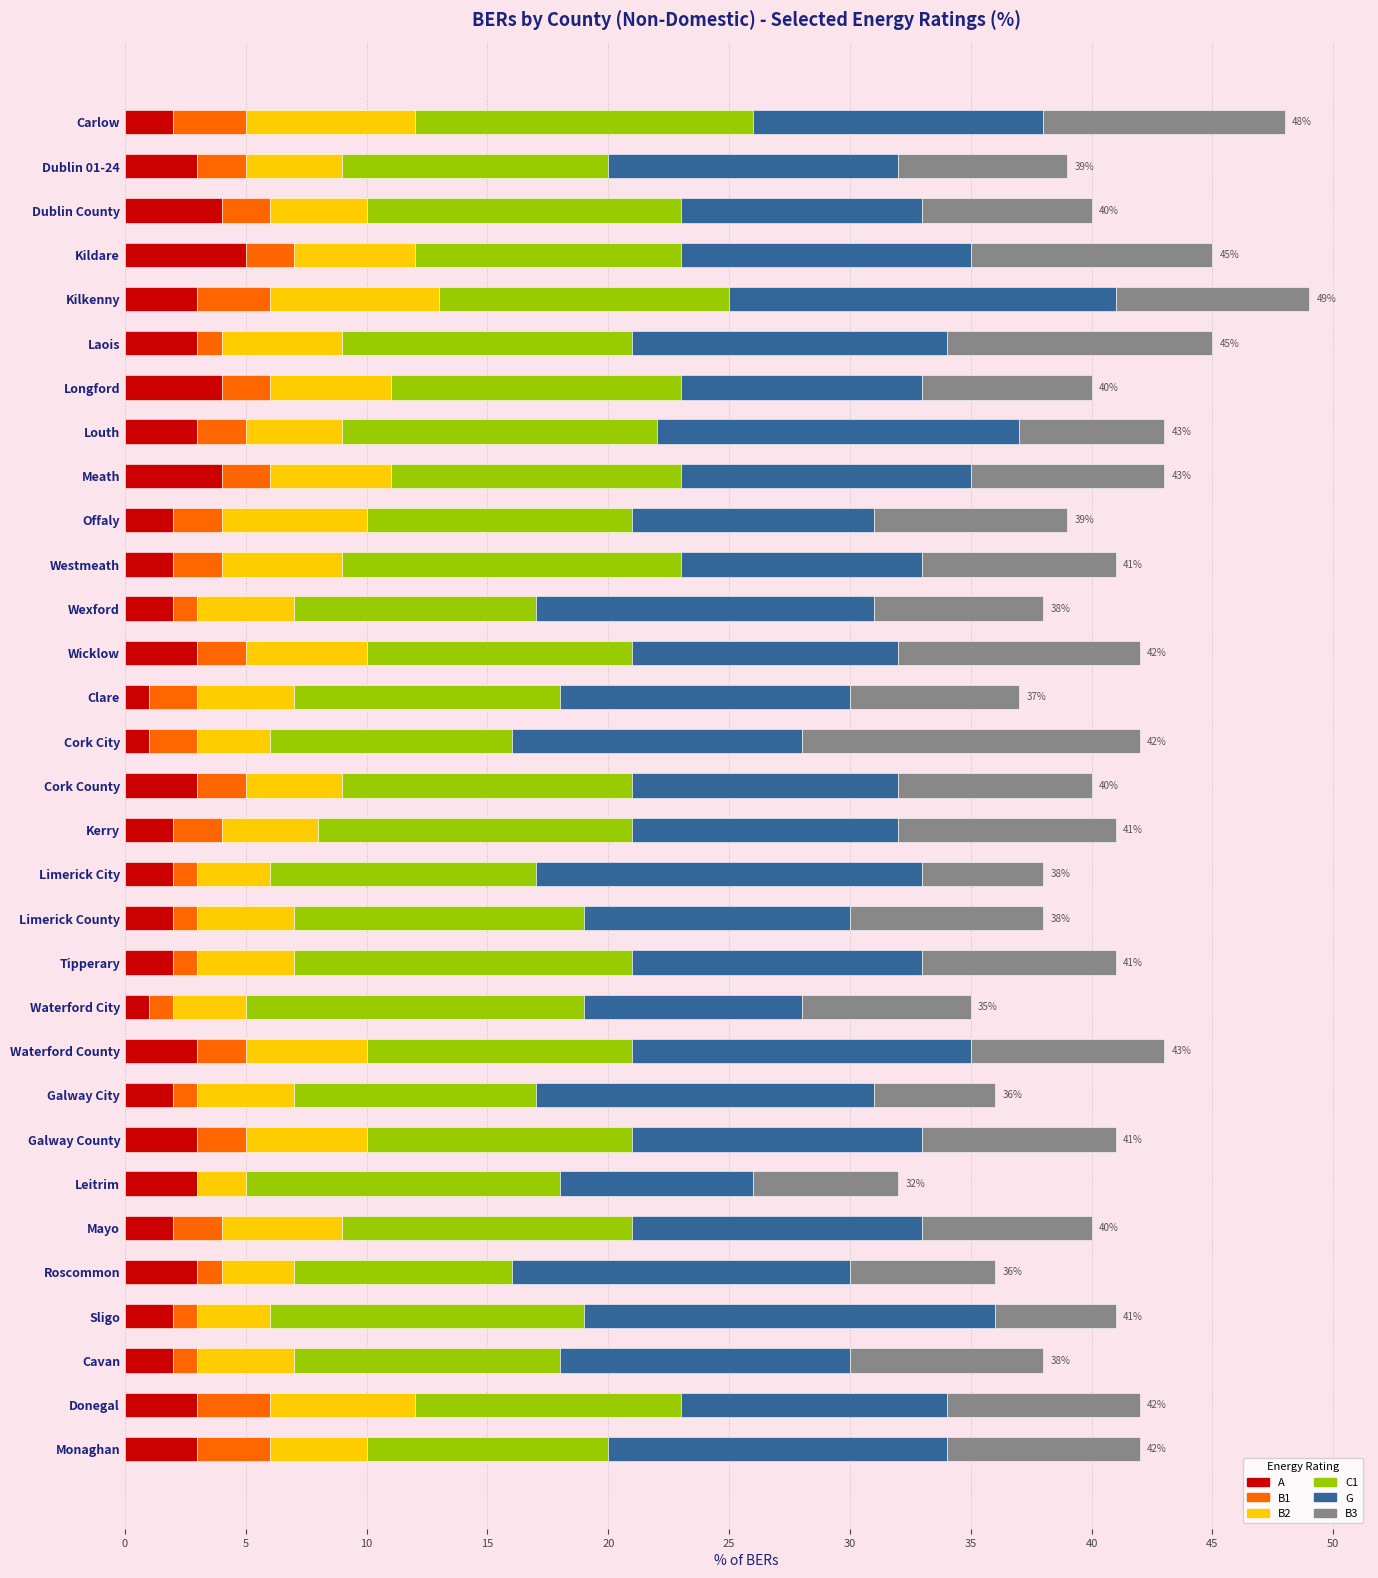

What is the total value across all series at Kerry?

41